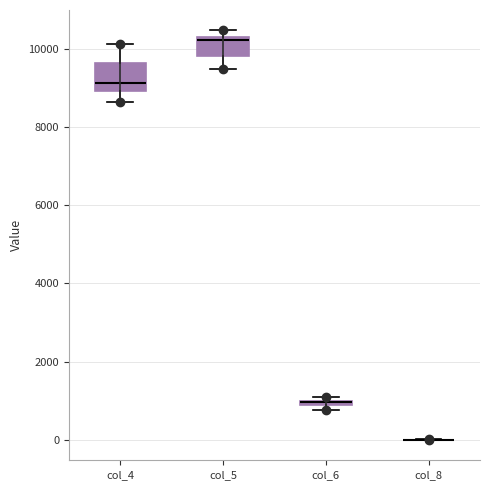

Comparing the boxes themselves (not the whiskers), which one is the tallest?

col_4